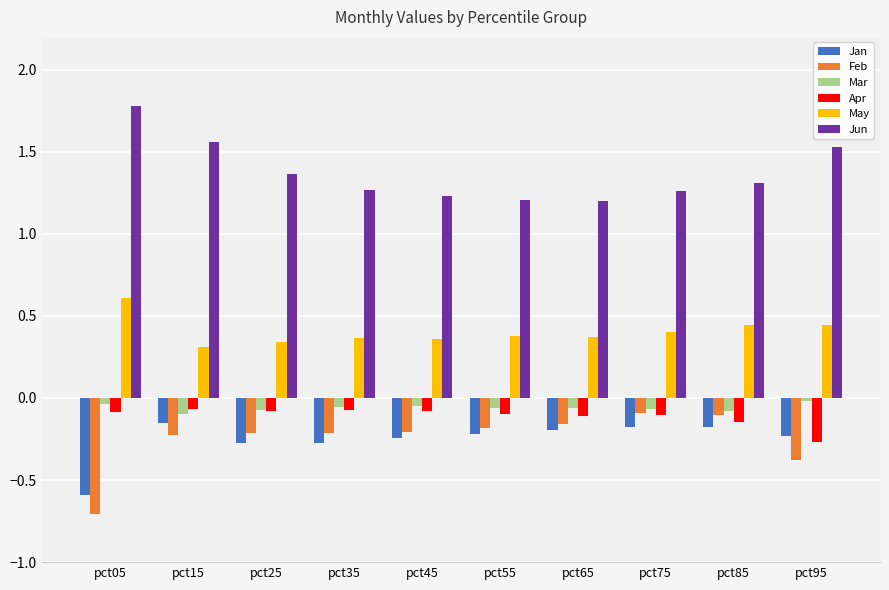

What is the minimum value shown in the chart?

-0.7